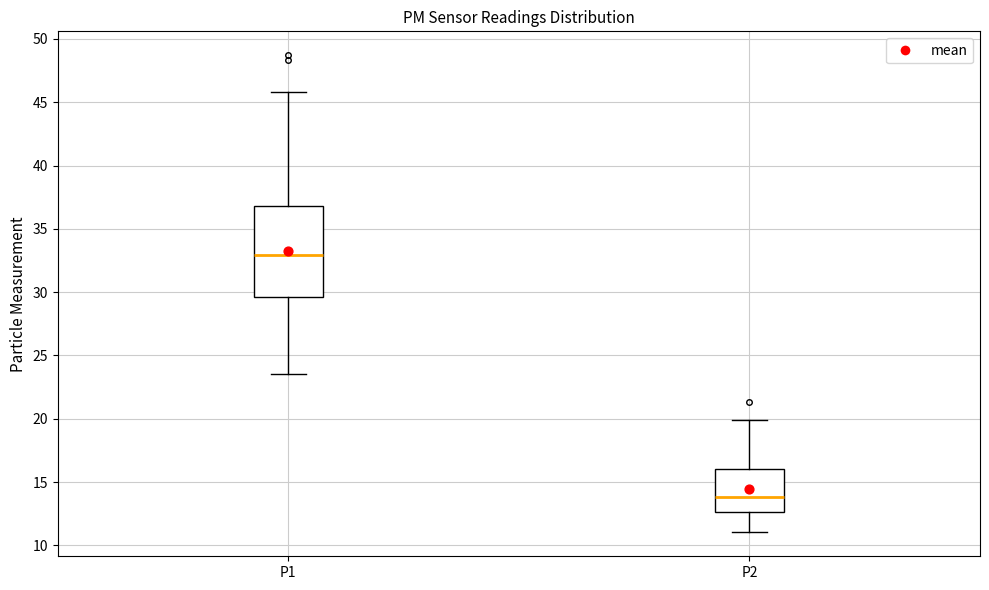

Reading left to right, transcribe this box plot: for each box, give where its median line is, the range the box spans, and where its two whiskers end, as read against the y-axis. The values are not printed on the chart, so give them approximately, as read against the axis.

P1: median 33.0, box 29.5 to 37.0, whiskers 23.5 to 46.0
P2: median 14.0, box 12.5 to 16.0, whiskers 11.0 to 20.0